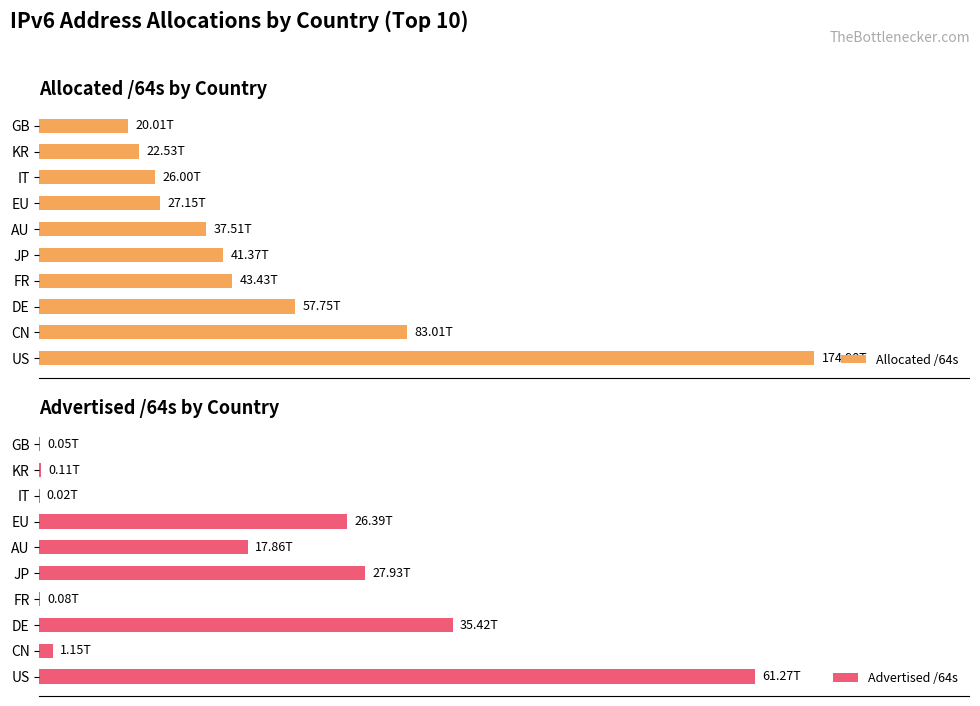

What is the difference between the second highest and second lowest values in the Advertised /64s series?

35369055617024